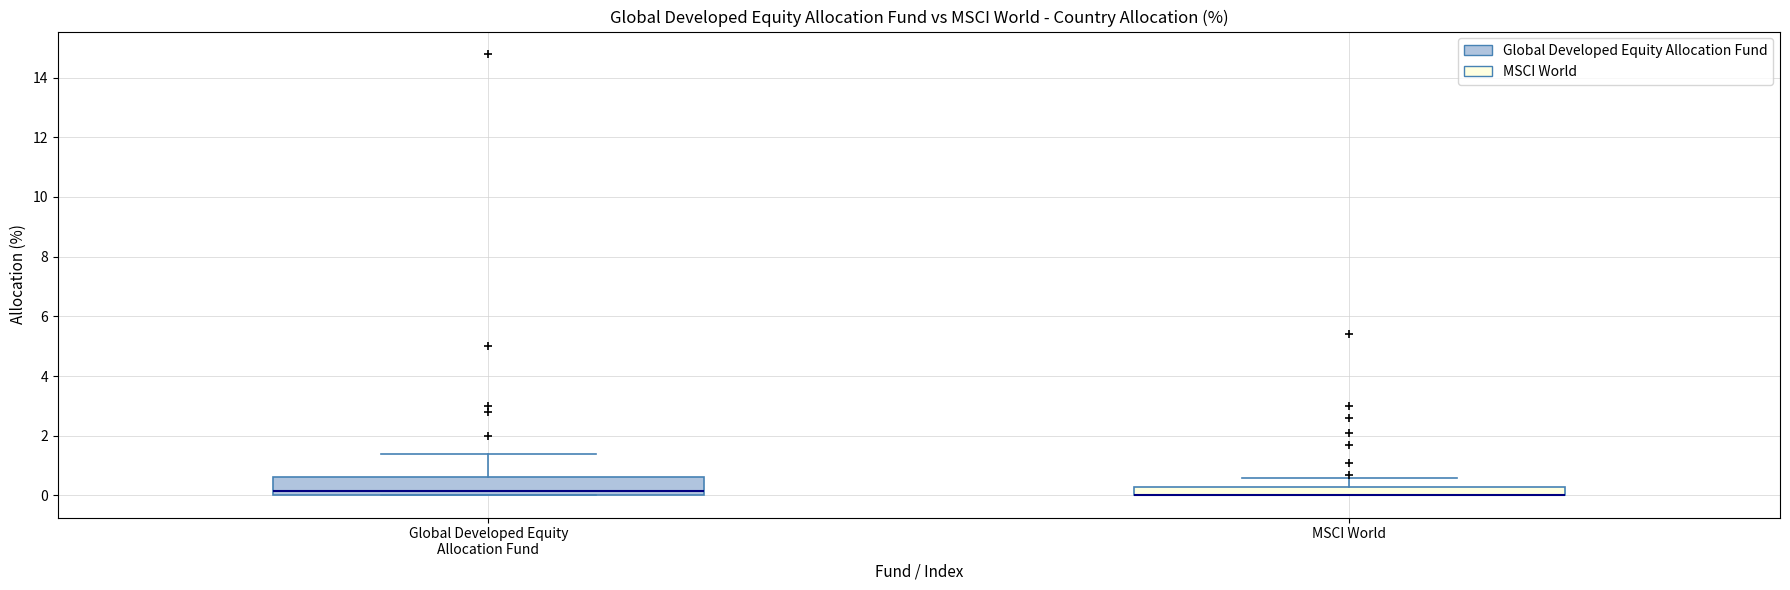

Which box is the tallest, from its lower edge to its upper edge?

Global Developed Equity Allocation Fund